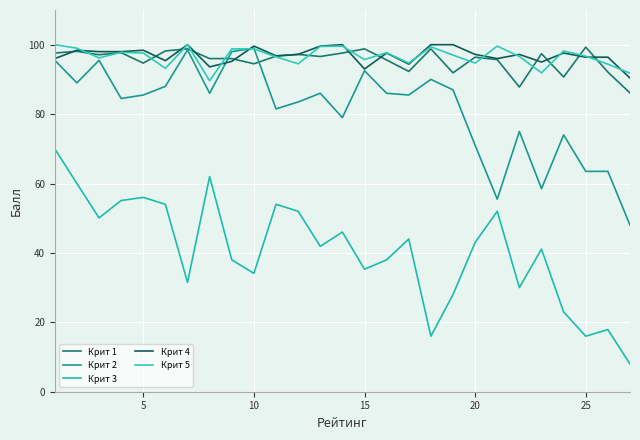

What are all the series names shown in the legend?

Крит 1, Крит 2, Крит 3, Крит 4, Крит 5